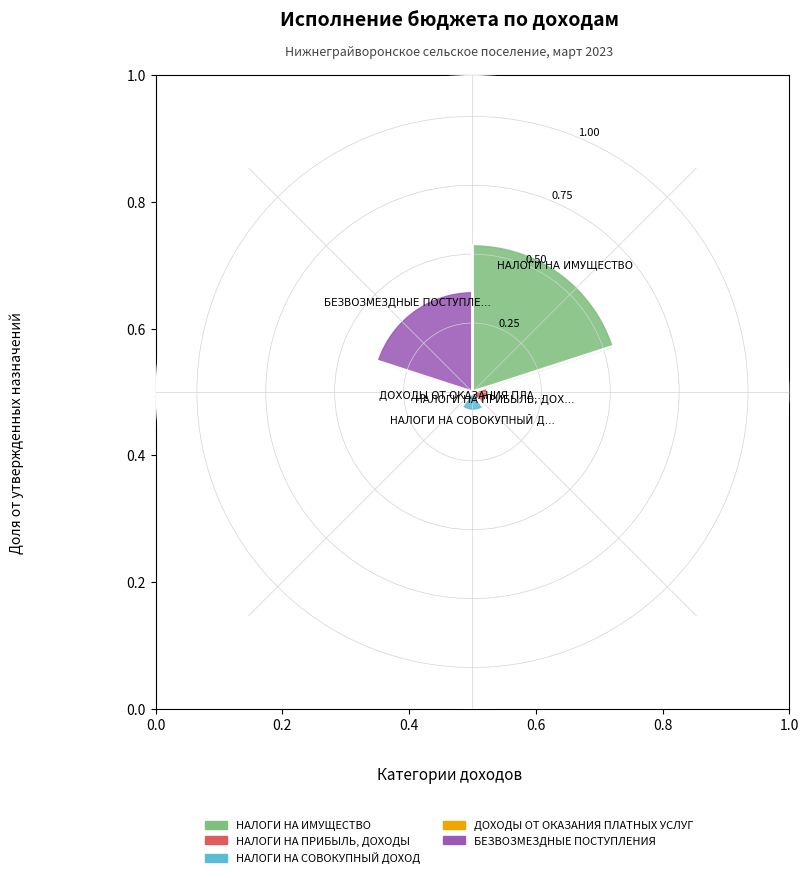

To the nearest percent, what portion does НАЛОГИ НА ИМУЩЕСТВО represent?

53%